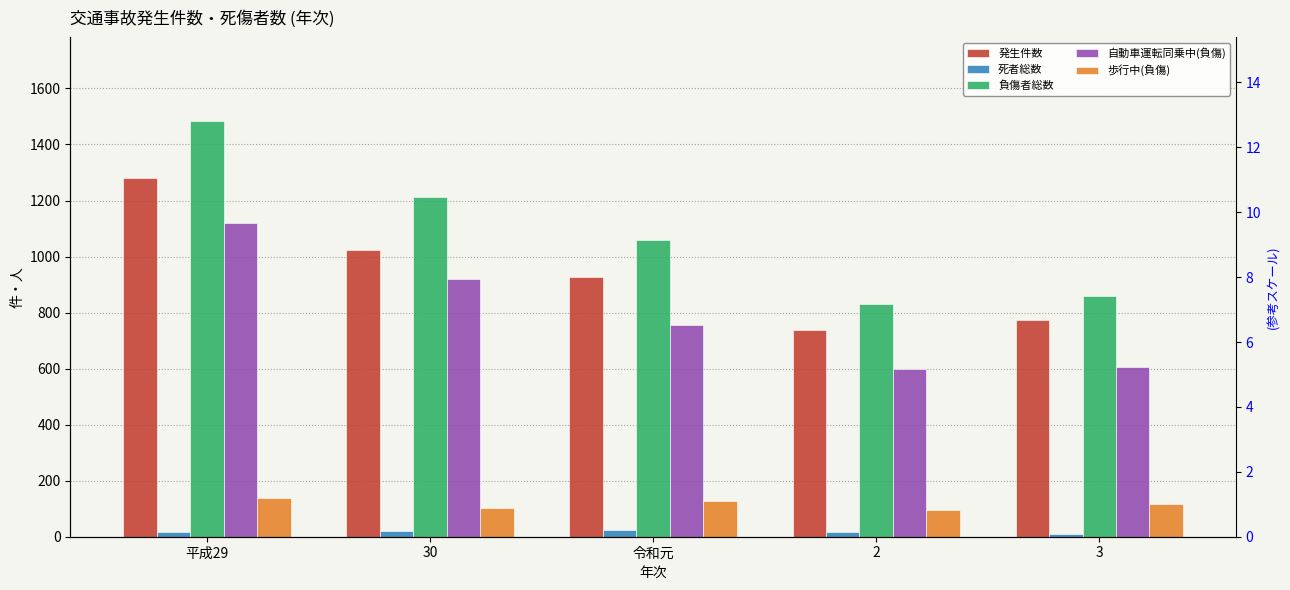

Which series has the largest total across all categories?

負傷者総数